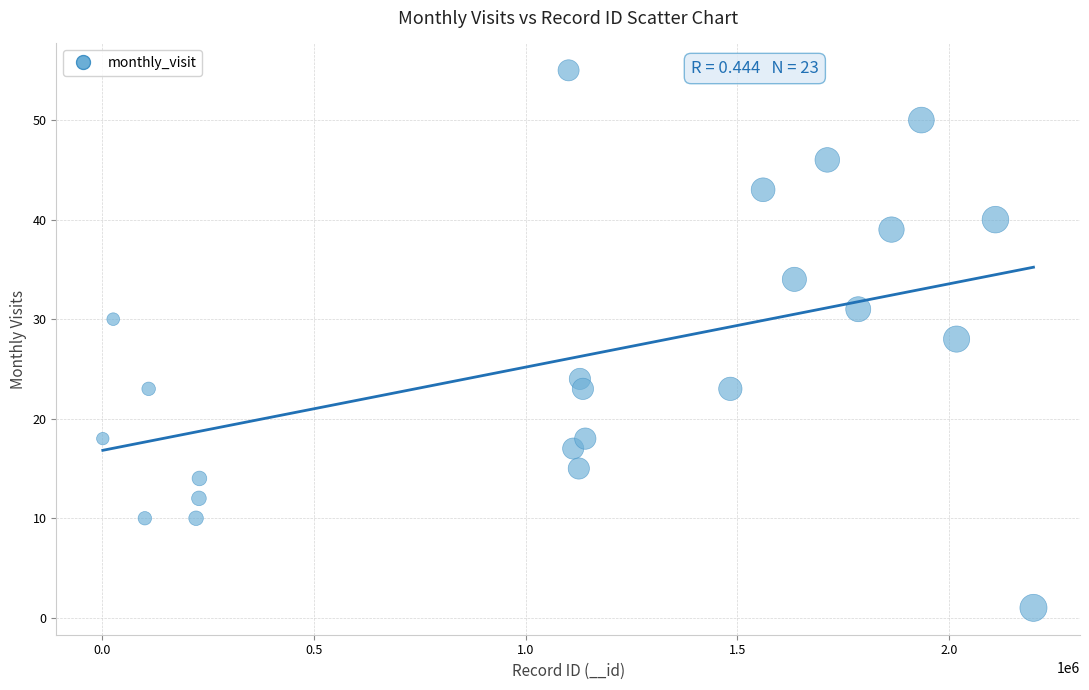

What is the range of Y values (max minus min)?

54